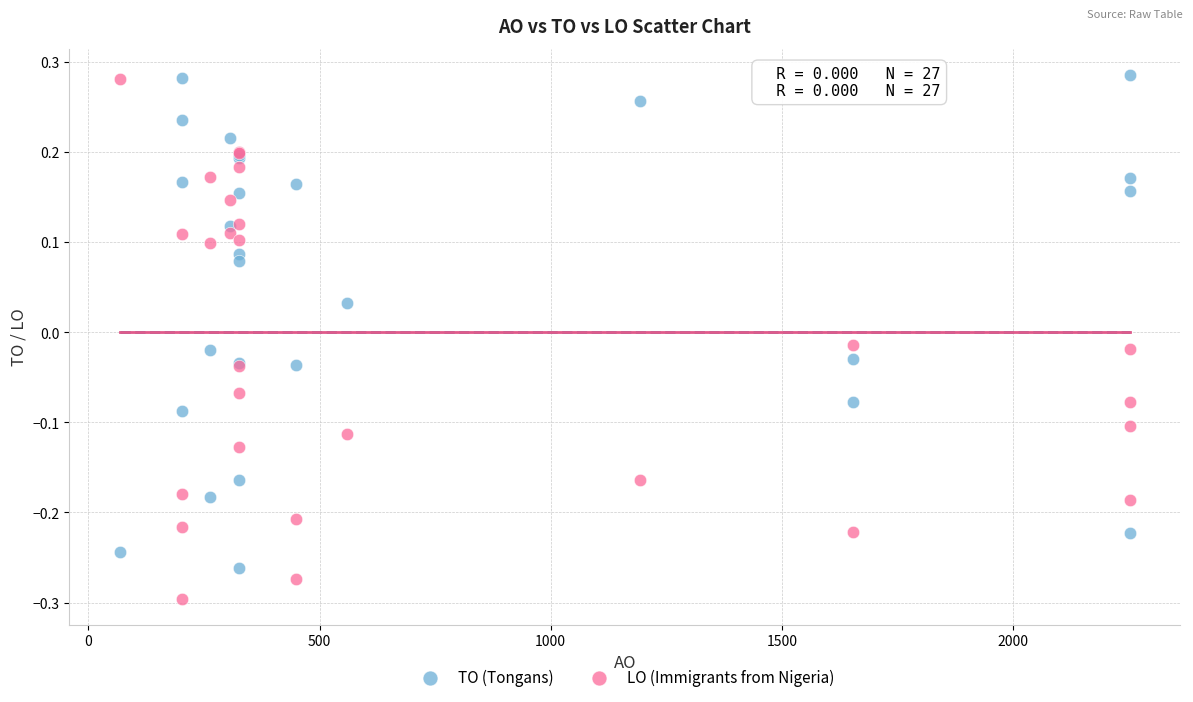

Which series contains the lowest Y value?

LO (Immigrants from Nigeria)